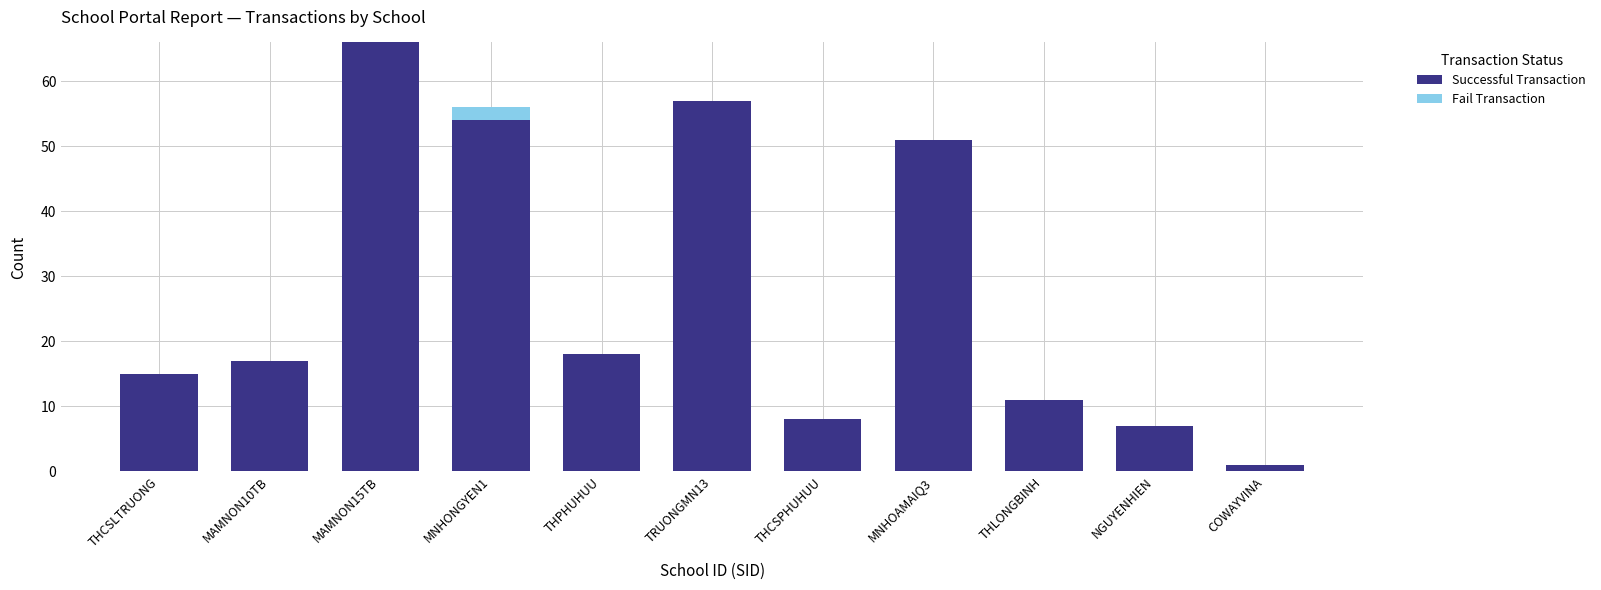

What is the total value across all series at MAMNON15TB?

66